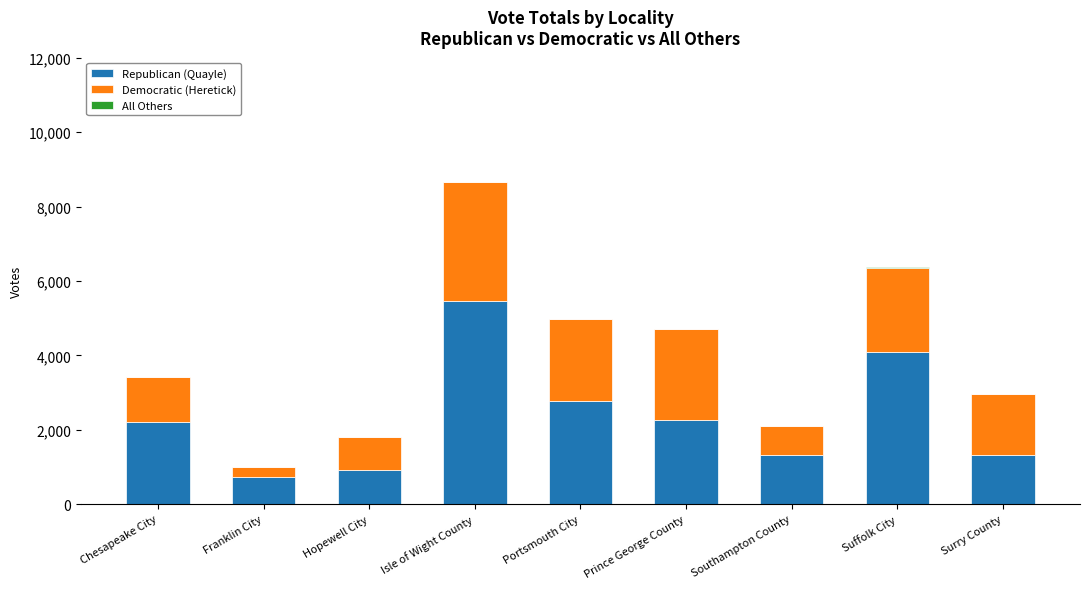

True or false: Republican (Quayle) has a value of 2254 at Prince George County.

True